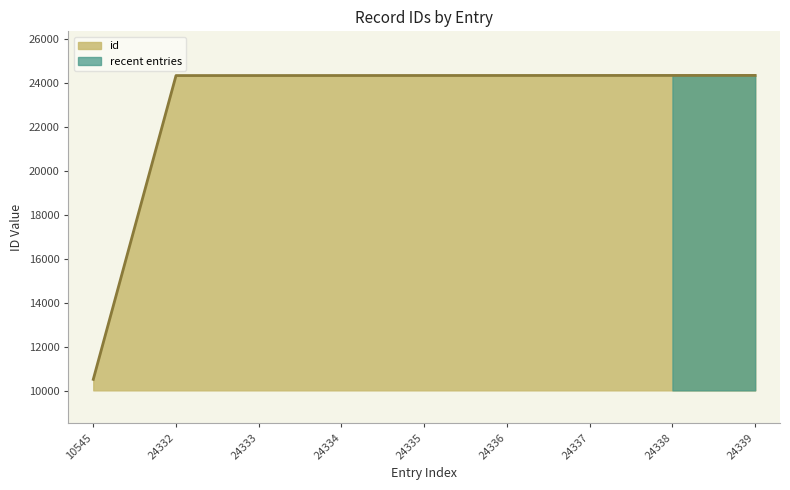

Which category has the lowest value across all series?

10545